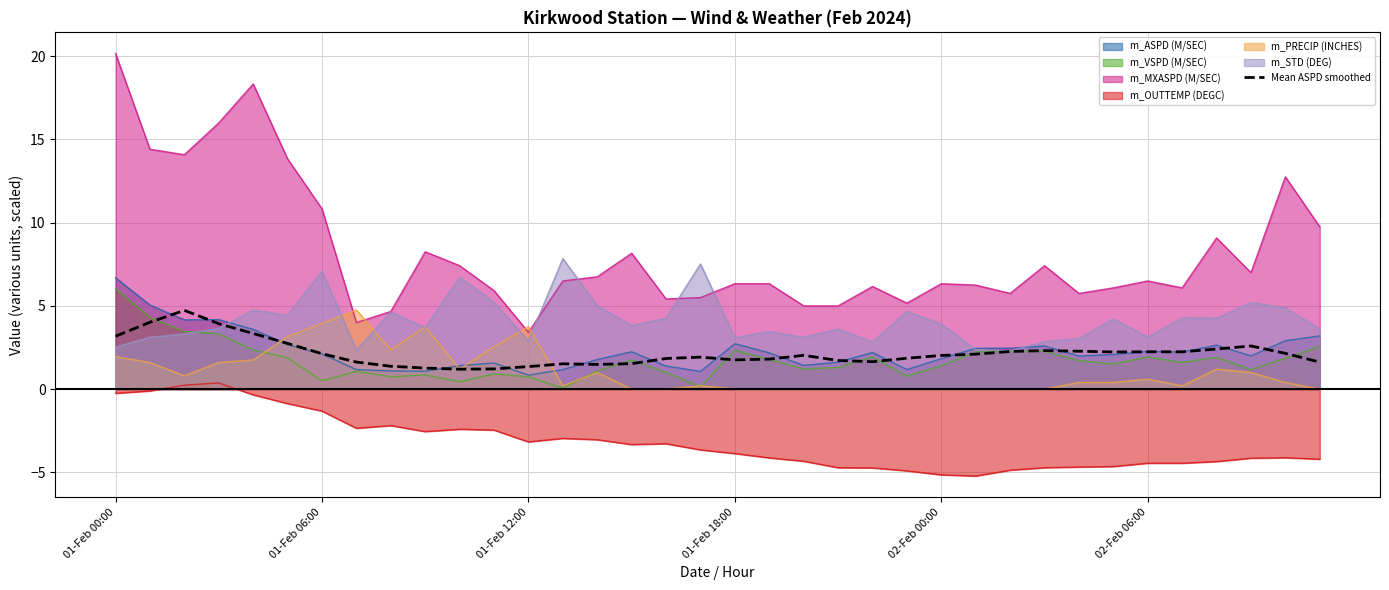

How many values are below 2?

17